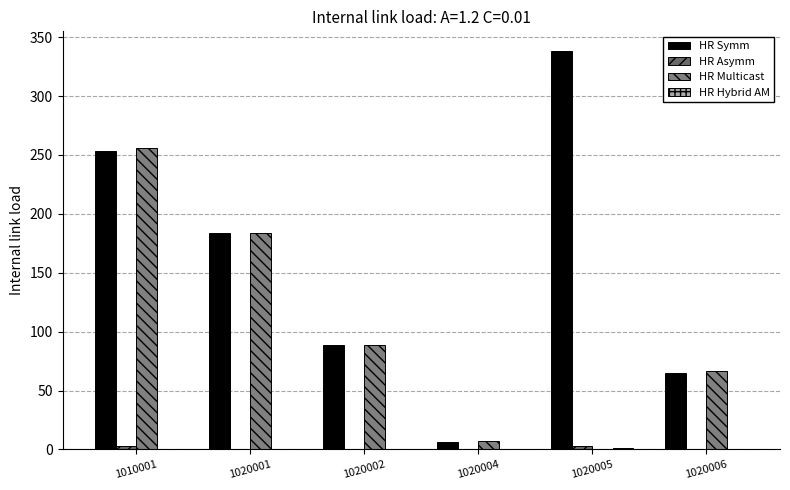

Reading left to right, extract all data points from this chart.

HR Symm: 253	184	89	6	338	65
HR Asymm: 3	0	0	0	3	0
HR Multicast: 256	184	89	7	0	67
HR Hybrid AM: 0	0	0	0	1	0